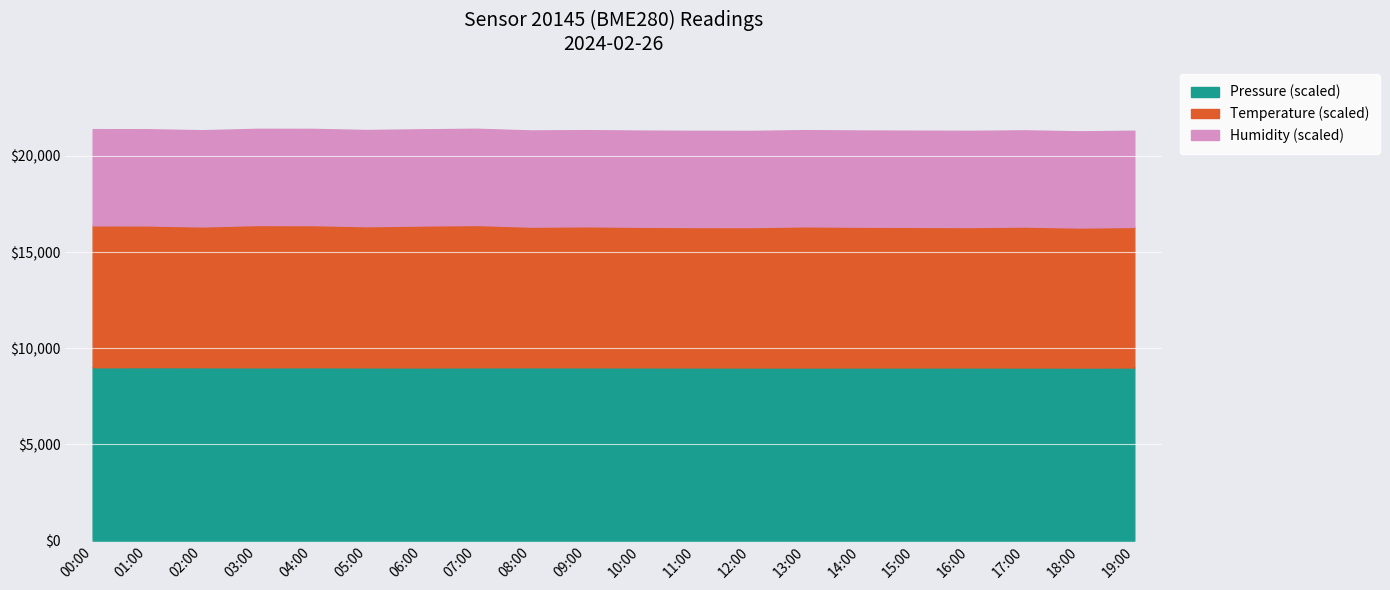

How many data points in Temperature are above 16337?

10